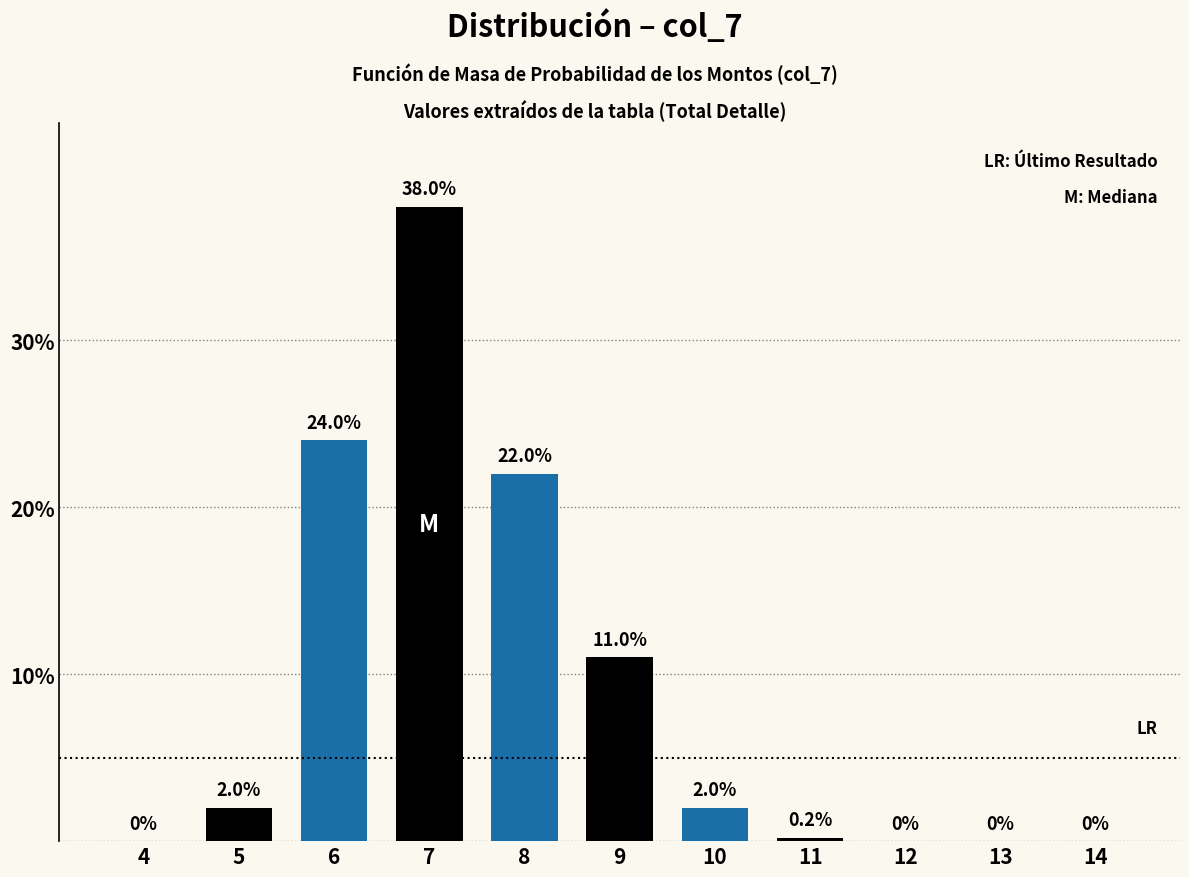

Reading right to left, extract all data points from this chart.

14=0.0	13=0.0	12=0.0	11=0.2	10=2.0	9=11.0	8=22.0	7=38.0	6=24.0	5=2.0	4=0.0